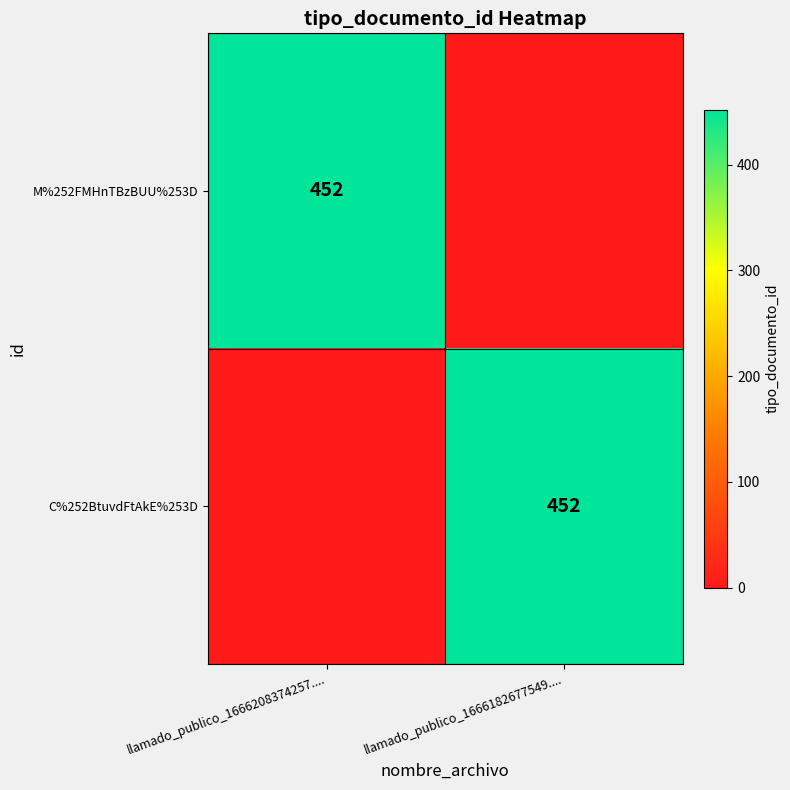

The value of M%252FMHnTBzBUU%253D at llamado_publico_1666208374257.... is 699. True or false?

False